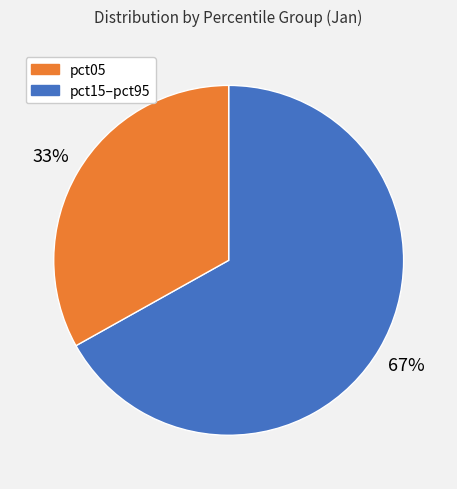

To the nearest percent, what is the difference between the largest and smallest slice percentages?

34%